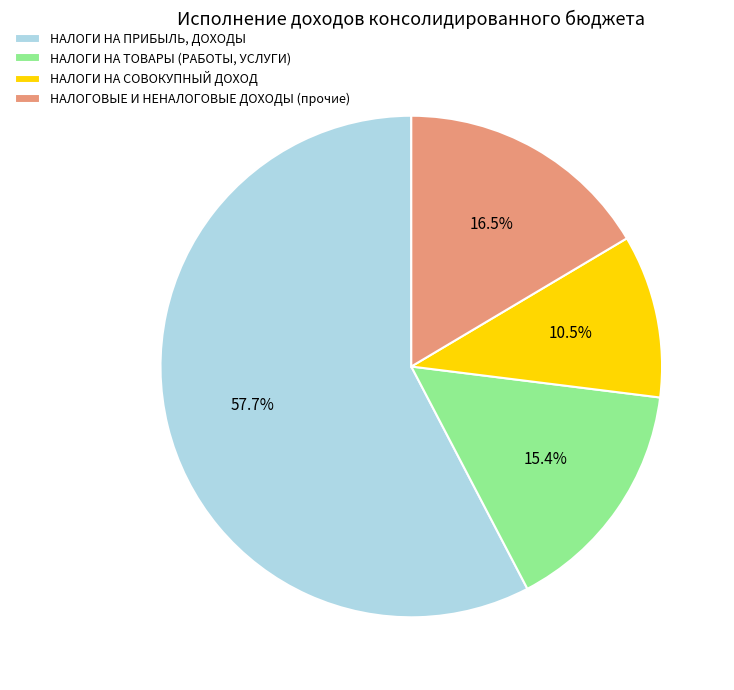

What is the largest slice in the pie chart?

НАЛОГИ НА ПРИБЫЛЬ, ДОХОДЫ